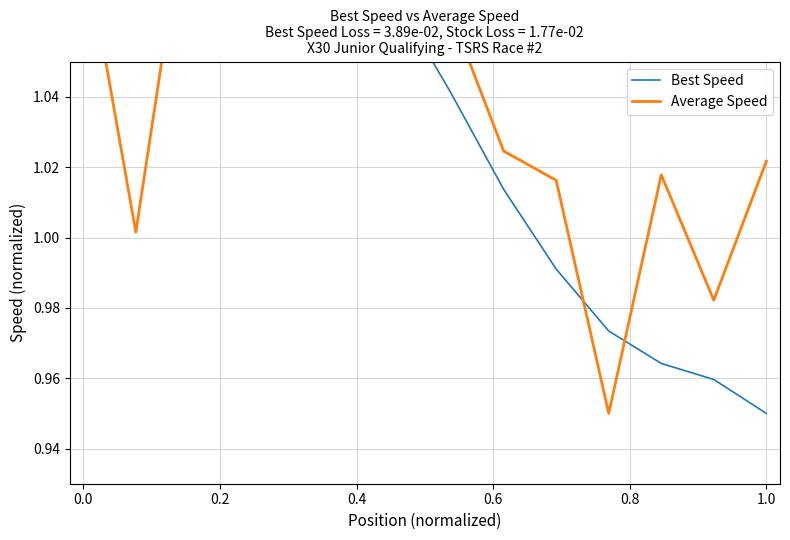

Rank the series by their maximum value, from highest to lowest.

Best Speed, Average Speed